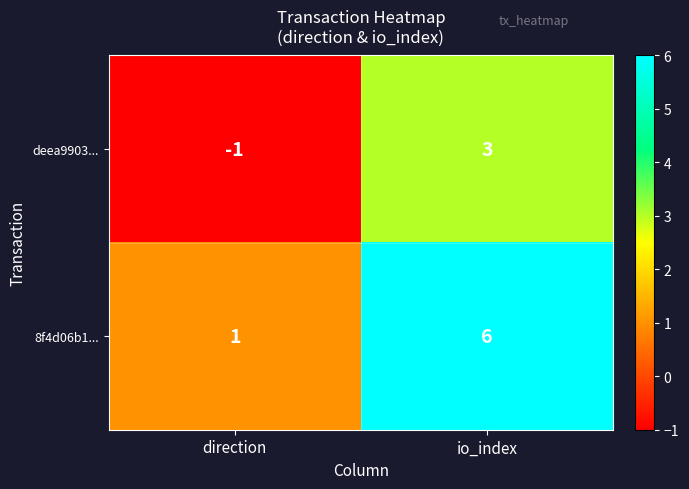

Which series changed the most between direction and io_index?

8f4d06b1...